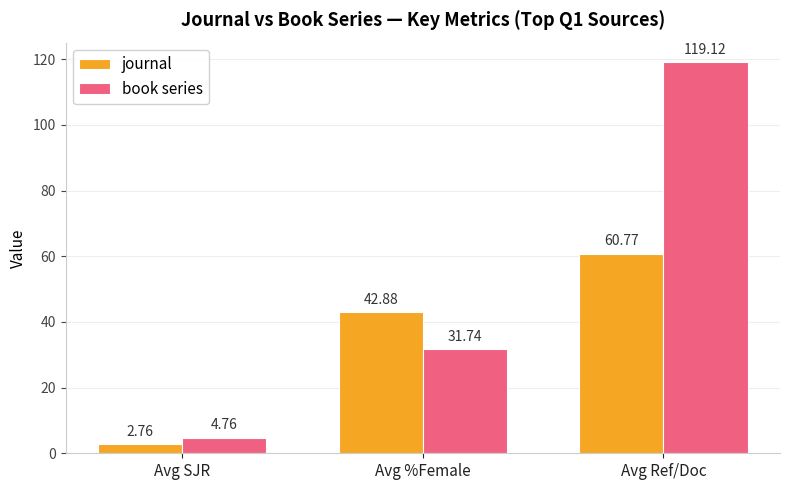

Which series has the widest spread of values?

book series